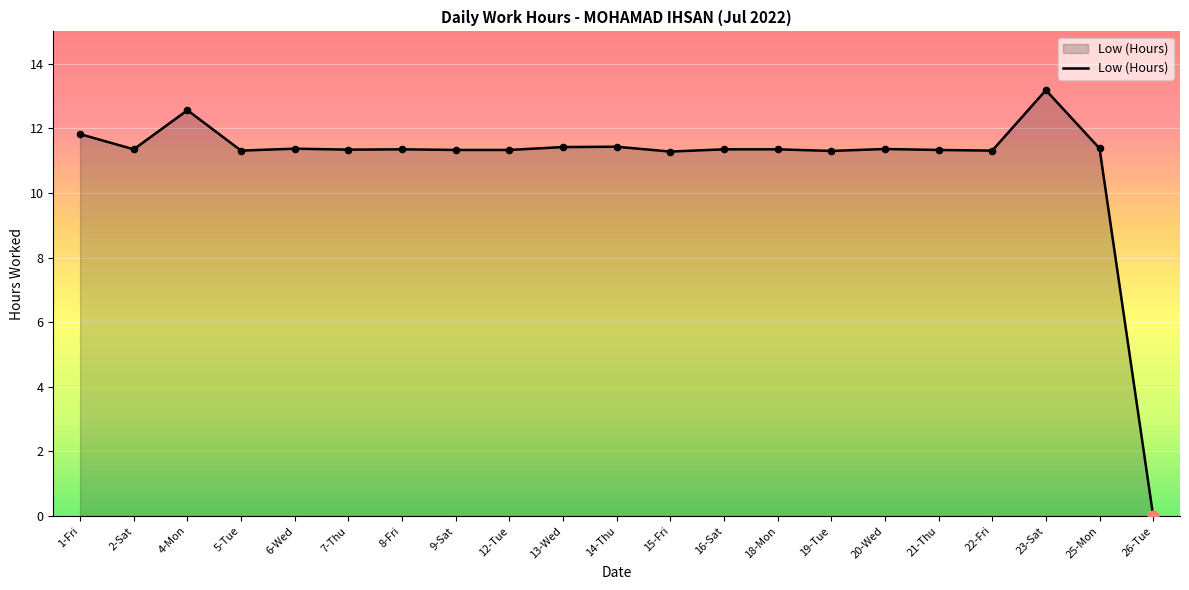

What is the ratio of the value at 25-Mon to the value at 16-Sat?

1.0